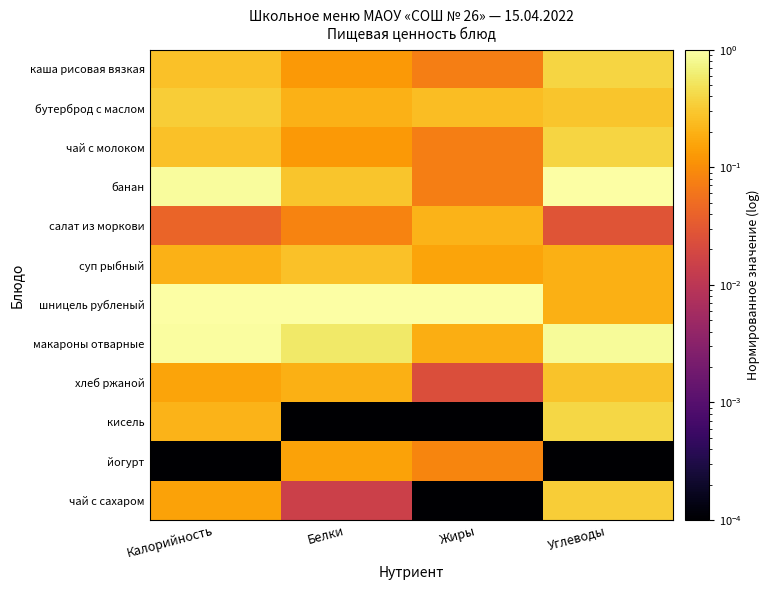

Reading right to left, list all the values displayed in this chart.

каша рисовая вязкая: Углеводы=0.4	Жиры=0.1	Белки=0.1	Калорийность=0.3
бутерброд с маслом: Углеводы=0.3	Жиры=0.2	Белки=0.2	Калорийность=0.3
чай с молоком: Углеводы=0.4	Жиры=0.1	Белки=0.1	Калорийность=0.3
банан: Углеводы=1.0	Жиры=0.1	Белки=0.3	Калорийность=0.9
салат из моркови: Углеводы=0.0	Жиры=0.2	Белки=0.1	Калорийность=0.0
суп рыбный: Углеводы=0.2	Жиры=0.2	Белки=0.3	Калорийность=0.2
шницель рубленый: Углеводы=0.2	Жиры=1.0	Белки=1.0	Калорийность=1.0
макароны отварные: Углеводы=0.9	Жиры=0.2	Белки=0.6	Калорийность=0.9
хлеб ржаной: Углеводы=0.3	Жиры=0.0	Белки=0.2	Калорийность=0.2
кисель: Углеводы=0.4	Жиры=0.0	Белки=0.0	Калорийность=0.2
йогурт: Углеводы=0.0	Жиры=0.1	Белки=0.2	Калорийность=0.0
чай с сахаром: Углеводы=0.3	Жиры=0.0	Белки=0.0	Калорийность=0.1